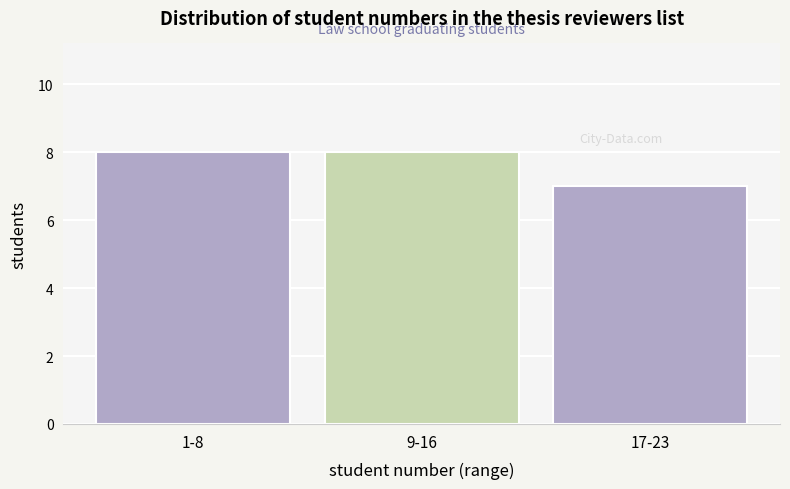

Reading left to right, extract all data points from this chart.

8	8	7